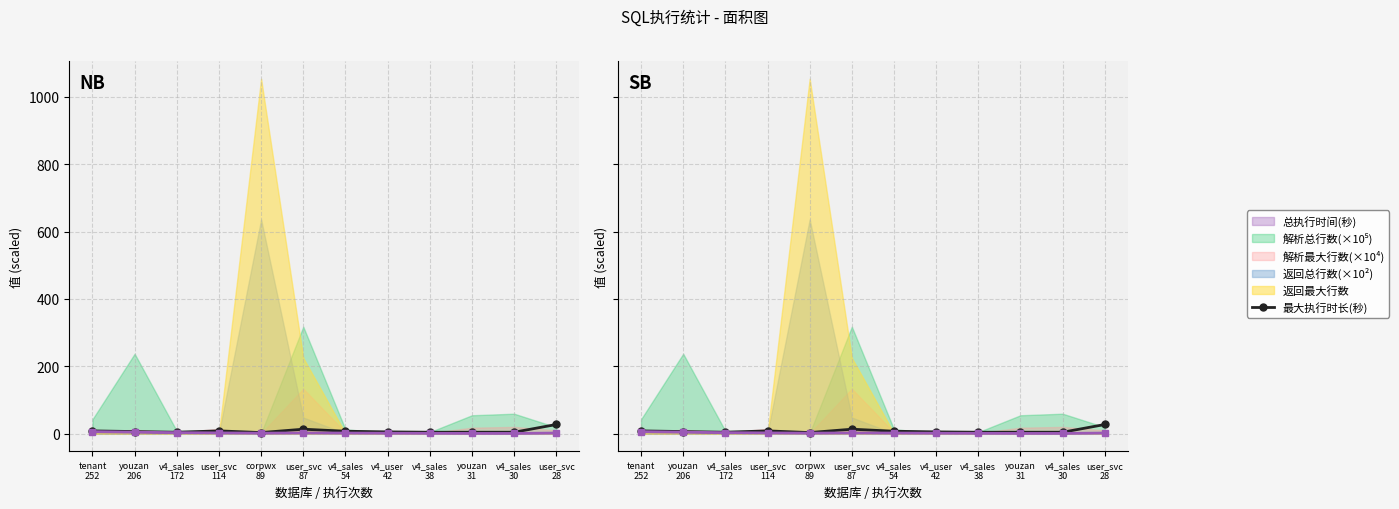

What is the label of the 1st point from the left?

tenant
252